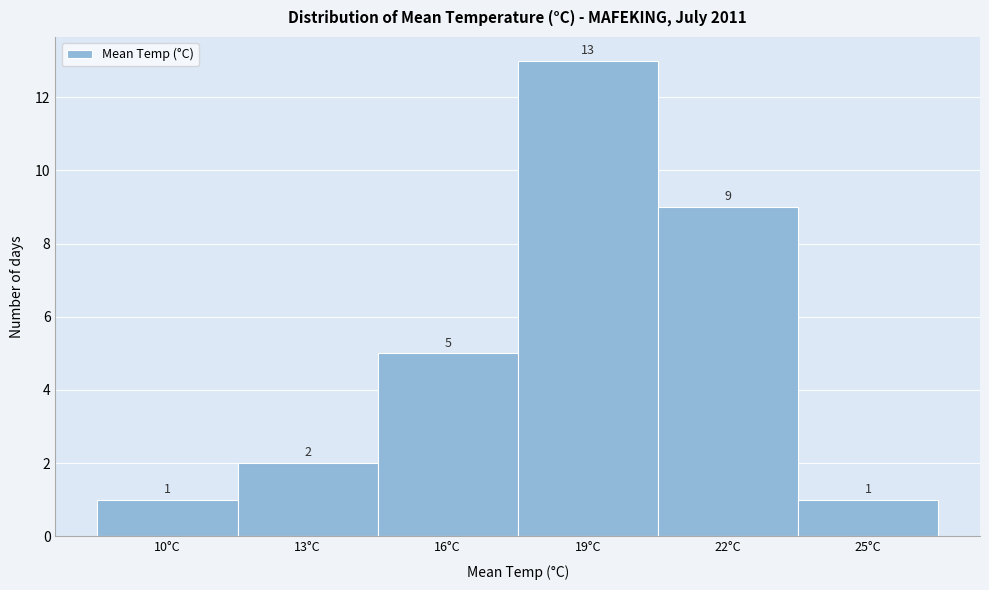

Reading left to right, transcribe all the data shown in this chart.

10°C=1	13°C=2	16°C=5	19°C=13	22°C=9	25°C=1